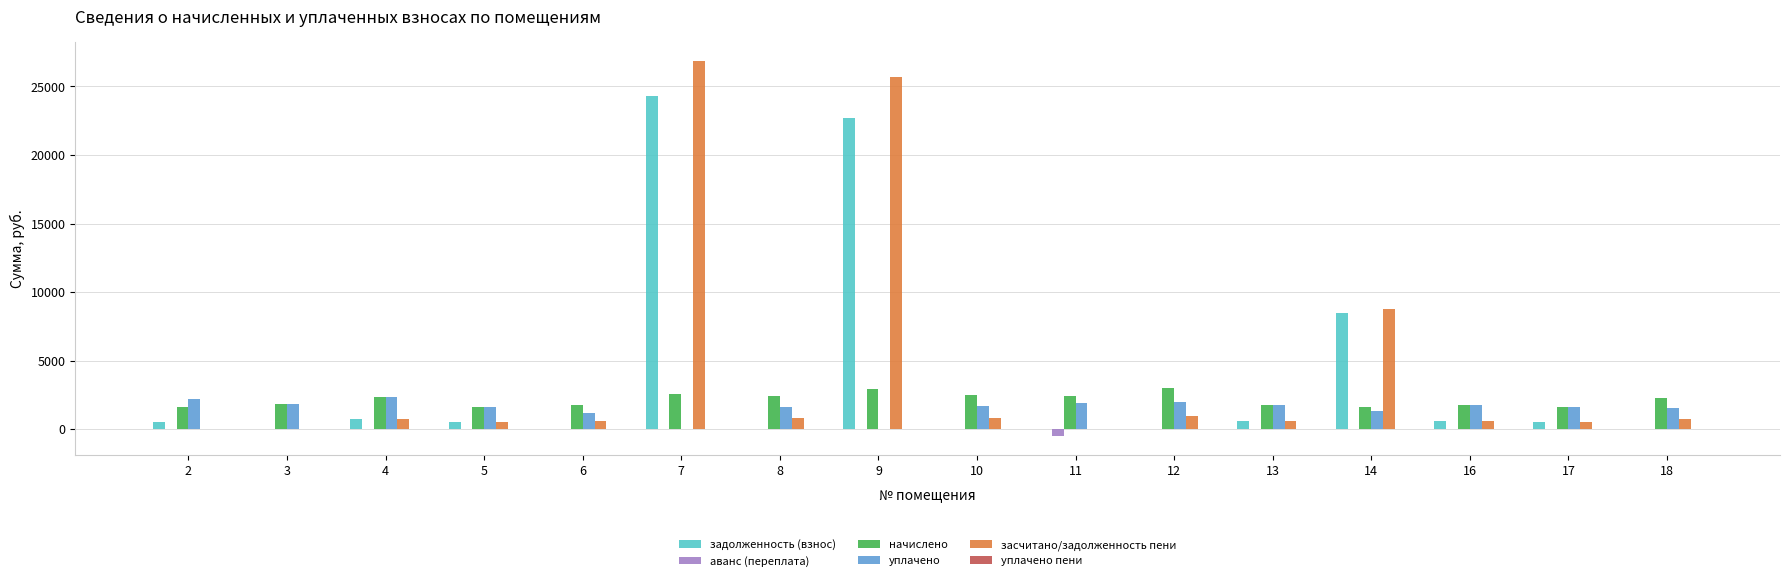

What is the sum of all засчитано/задолженность пени values?

68327.3